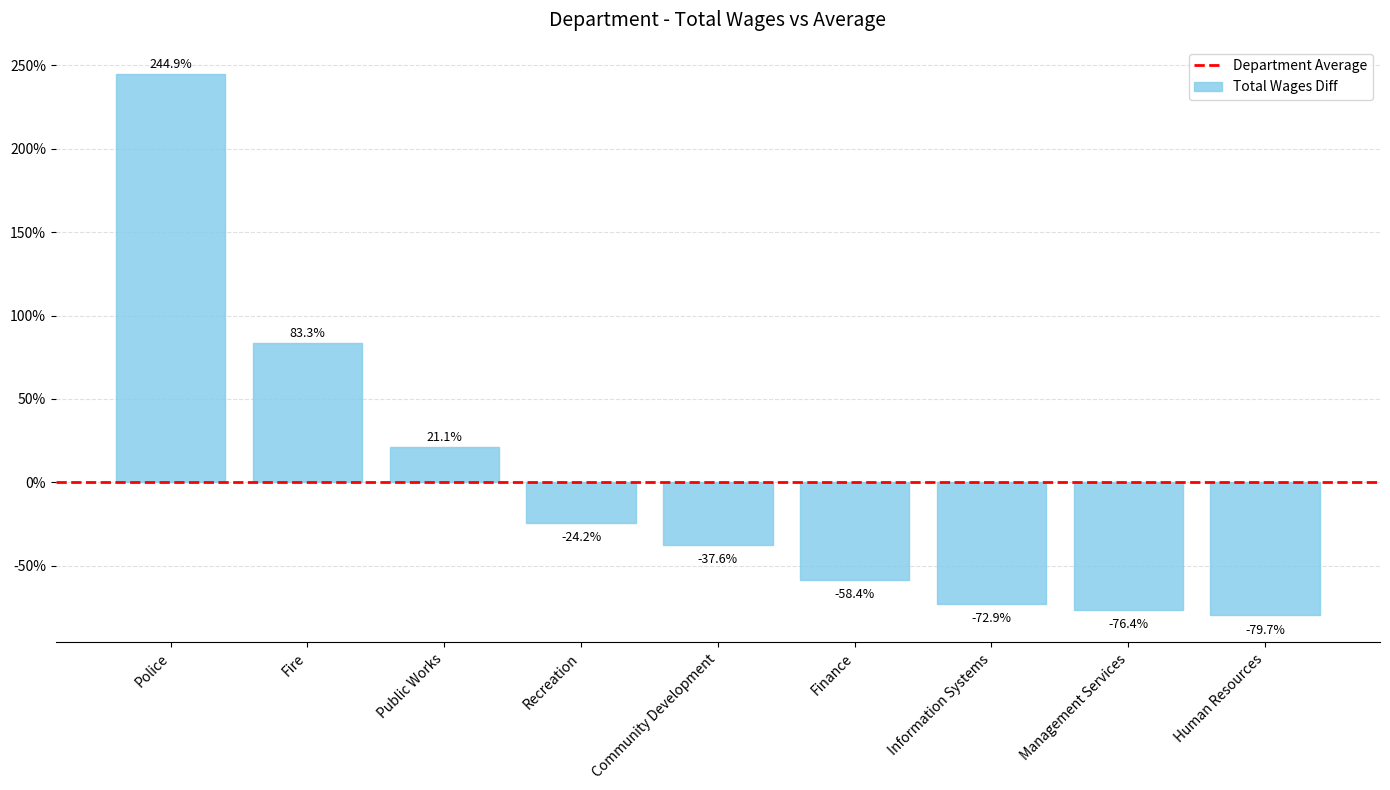

Between Finance and Community Development, which is larger?

Community Development